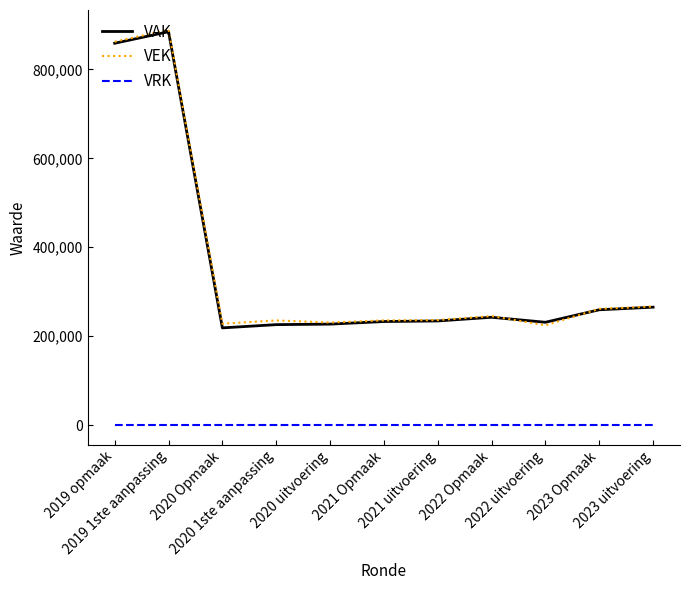

True or false: VRK and VAK cross at least once.

False